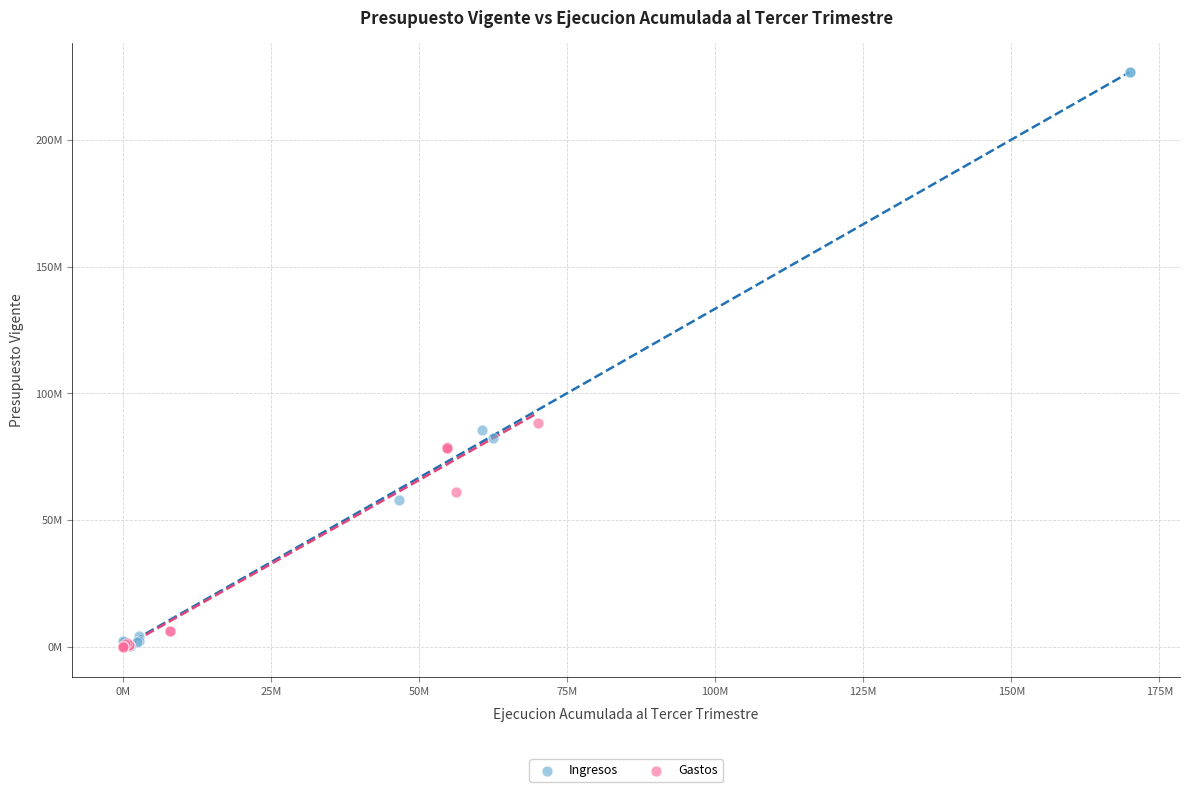

Which series reaches the maximum Y coordinate?

Ingresos